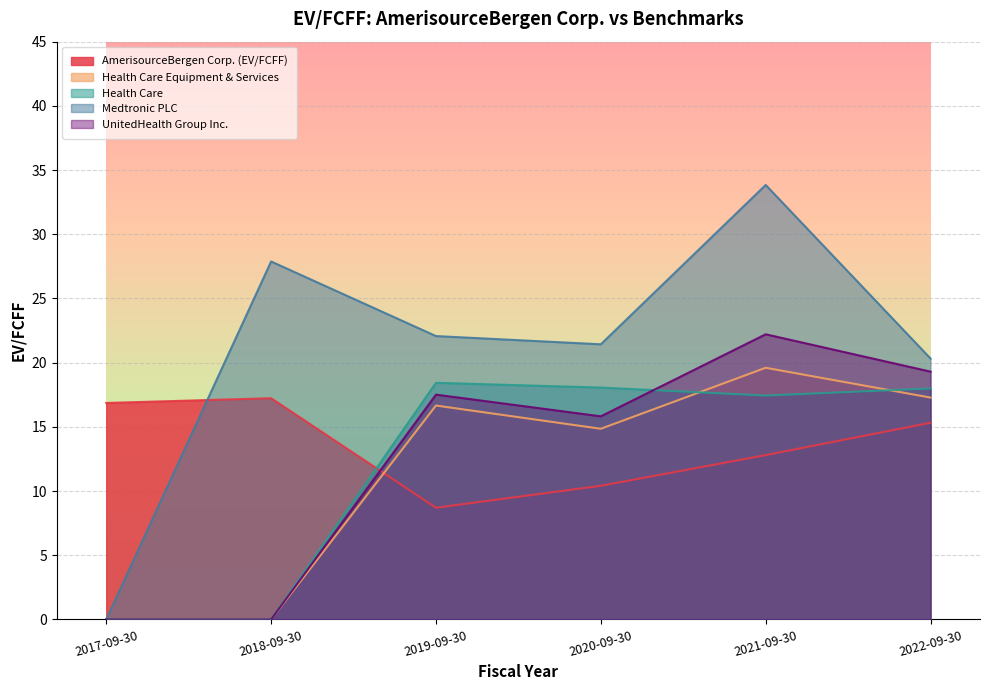

List the labels in order of Health Care value, largest first.

2019-09-30, 2020-09-30, 2022-09-30, 2021-09-30, 2017-09-30, 2018-09-30